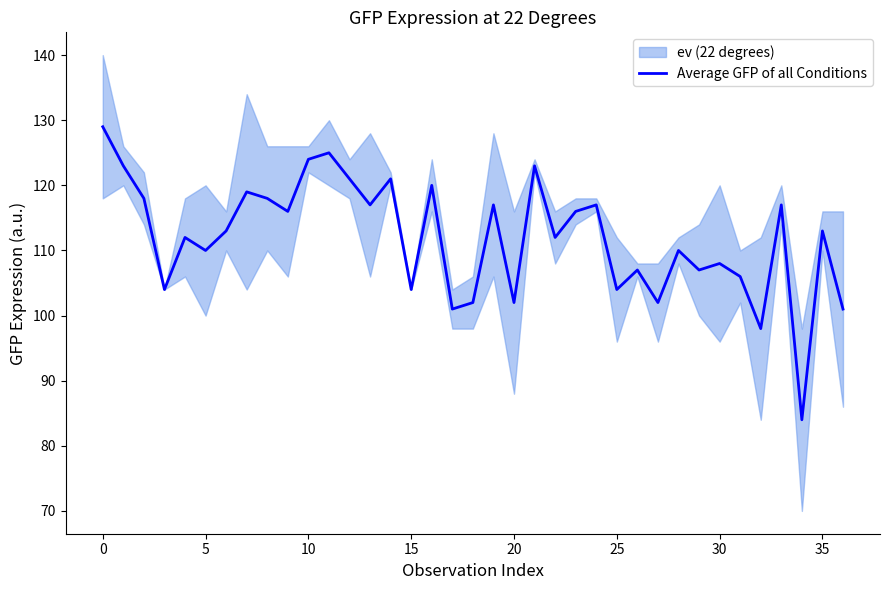

The Average GFP of all Conditions series shows 110 at 5. True or false?

True